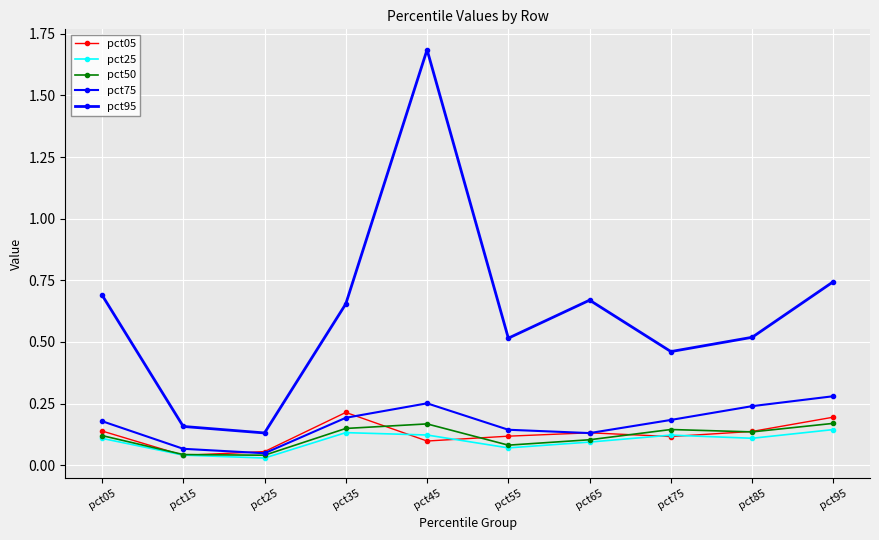

The value of pct50 at pct55 is 0.1. True or false?

True